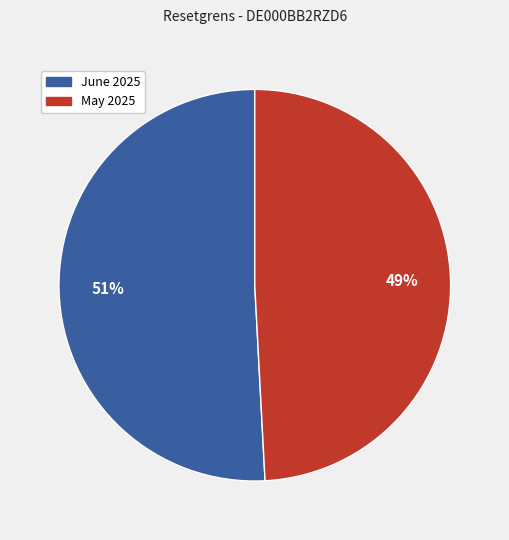

How many slices are in this pie chart?

2